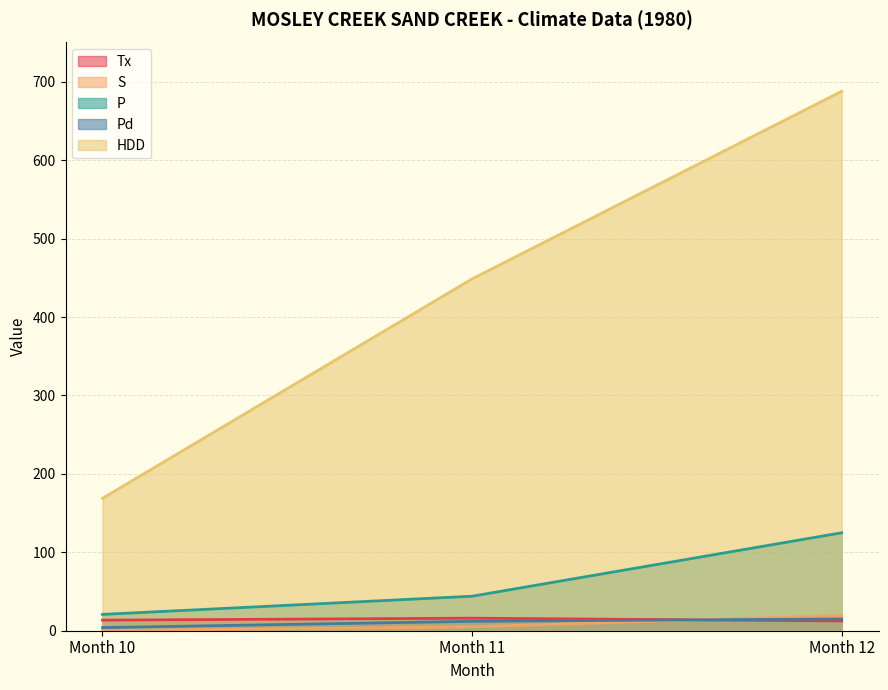

What are all the series names shown in the legend?

Tx, S, P, Pd, HDD